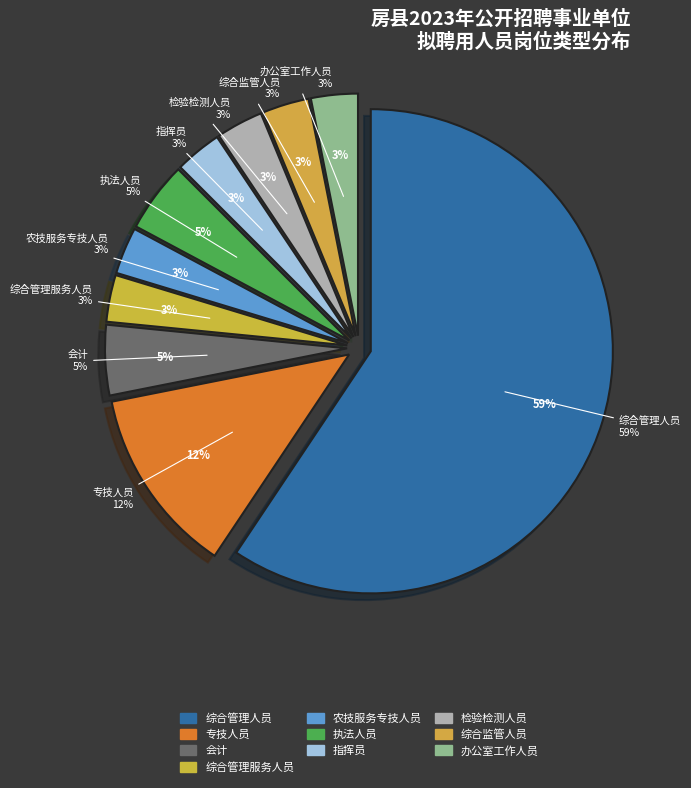

Is it true that 综合监管人员 is 3% of the pie?

True